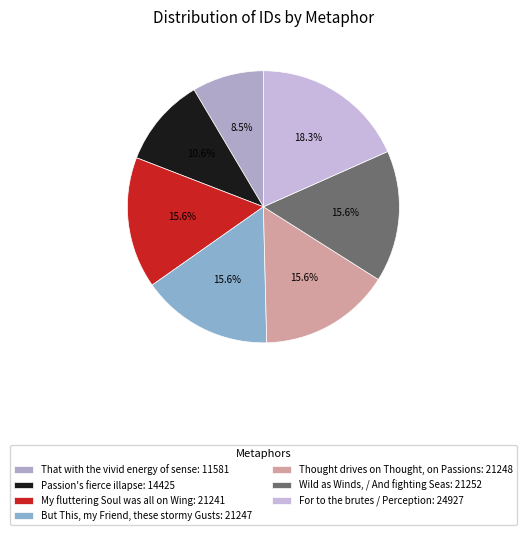

Is there a majority slice in this chart?

No